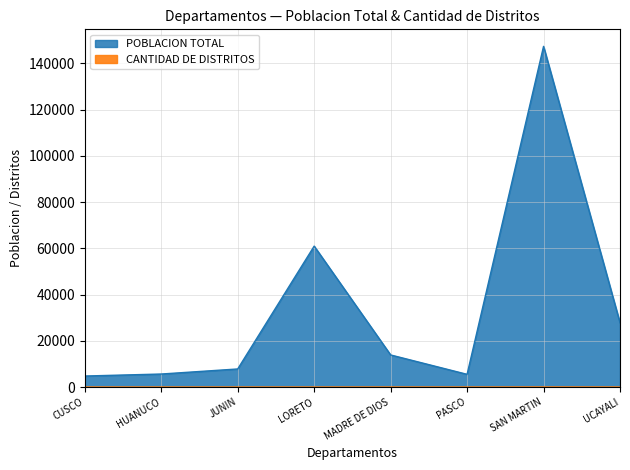

Reading left to right, list all the values displayed in this chart.

POBLACION TOTAL: 4775	5640	7828	60959	13890	5505	147346	27804
CANTIDAD DE DISTRITOS: 3	4	1	5	7	2	26	7